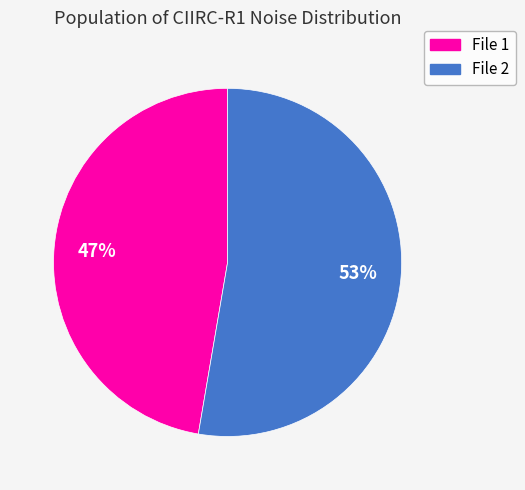

To the nearest percent, what is the average slice percentage?

50%